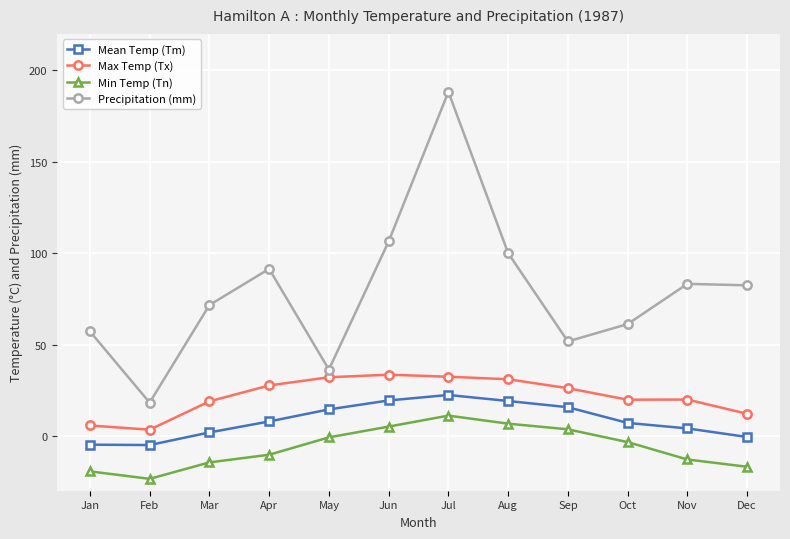

What is the greatest value displayed?

188.3